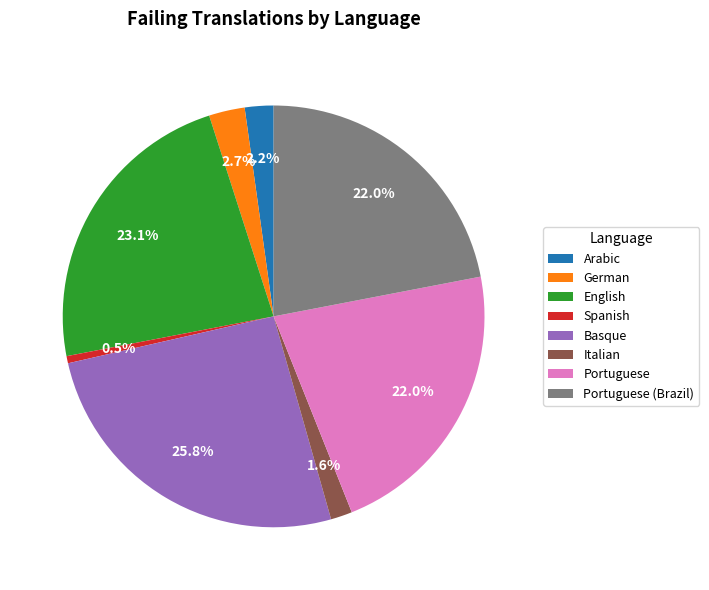

What percentage is NOT represented by Arabic?

97.8%